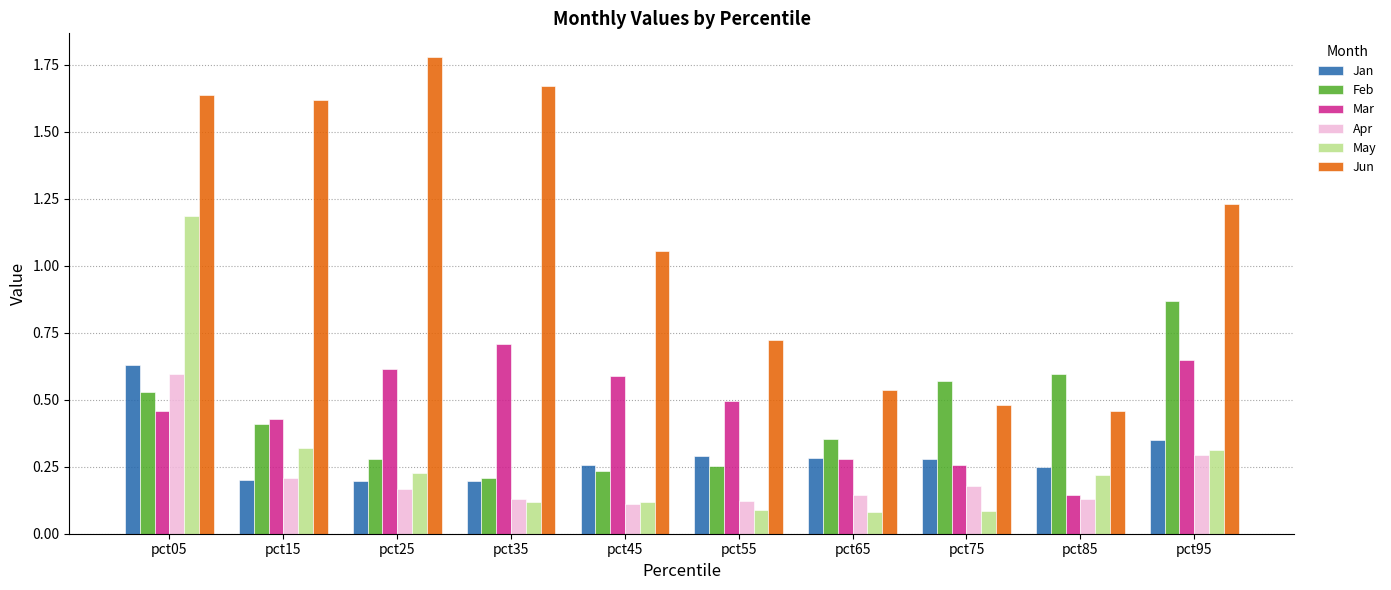

Rank the categories by Jun value from highest to lowest.

pct25, pct35, pct05, pct15, pct95, pct45, pct55, pct65, pct75, pct85